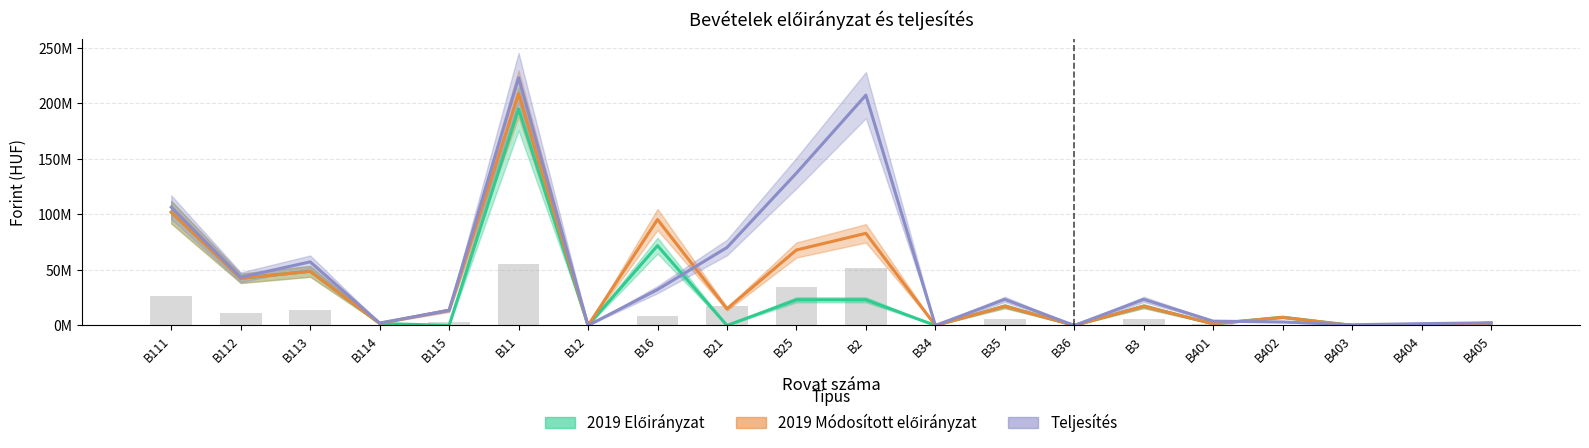

Reading left to right, extract all data points from this chart.

2019 Előirányzat: 101954950	42449000	48701388	1800000	0	194905338	0	71829372	0	23105485	23105485	0	17320000	0	17320000	1500000	7350000	0	0	2109000
2019 Módosított előirányzat: 101954950	42449000	48701388	1849672	13695210	208650220	0	95361100	14998817	67913785	82912602	0	17320000	0	17320000	1500000	7350000	0	0	2109000
Teljesítés: 106438041	43385534	57251986	2204413	13695210	222975184	0	32273833	70164631	137138555	207303186	0	23474202	0	23474202	3883112	3143100	636691	1620940	2375331